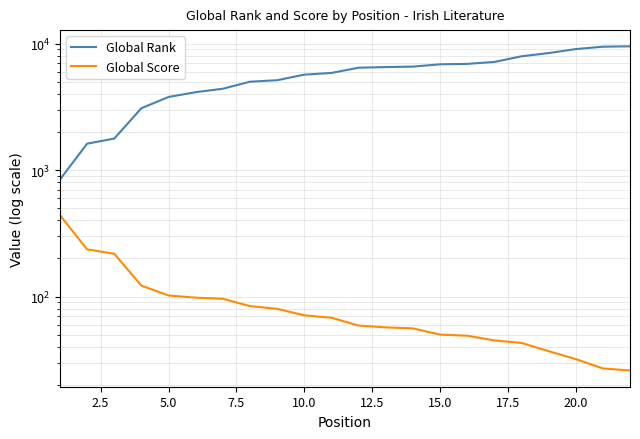

True or false: Global Score and Global Rank cross at least once.

False